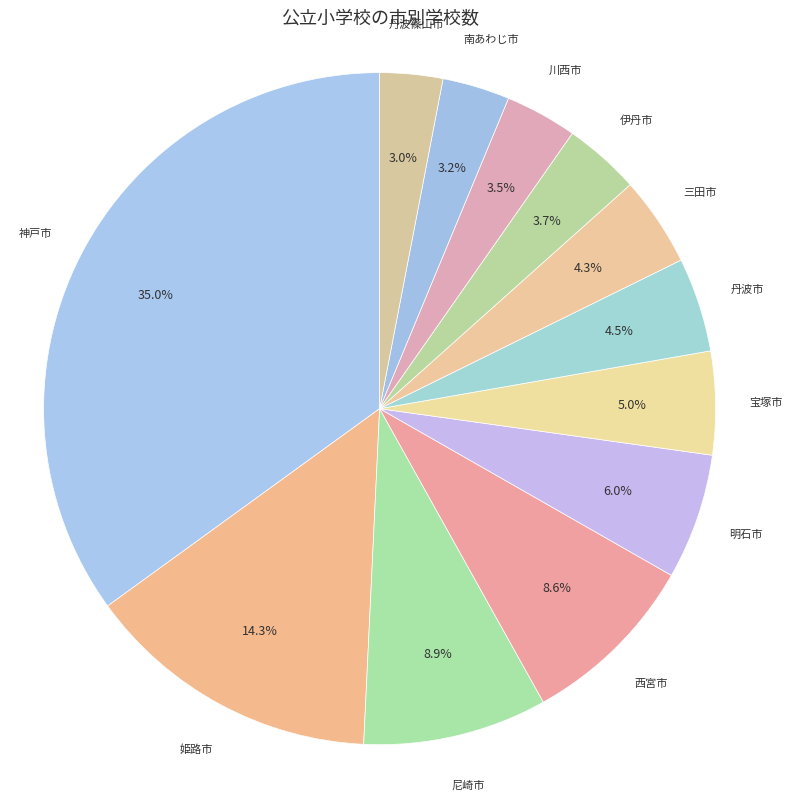

Is there a majority slice in this chart?

No